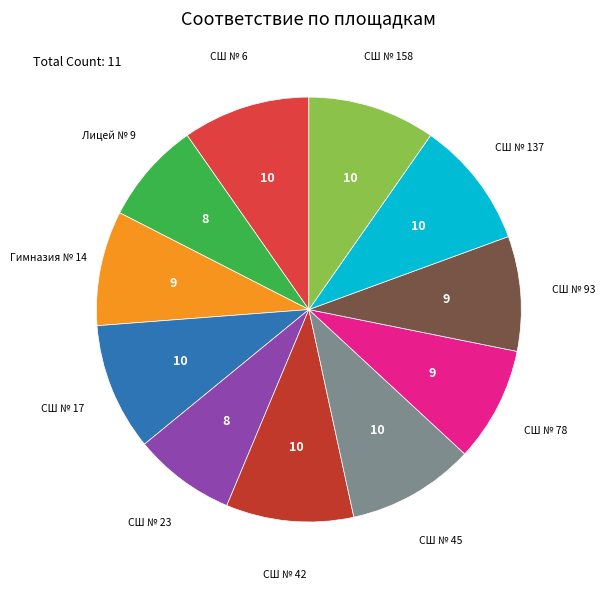

Is there a majority slice in this chart?

No